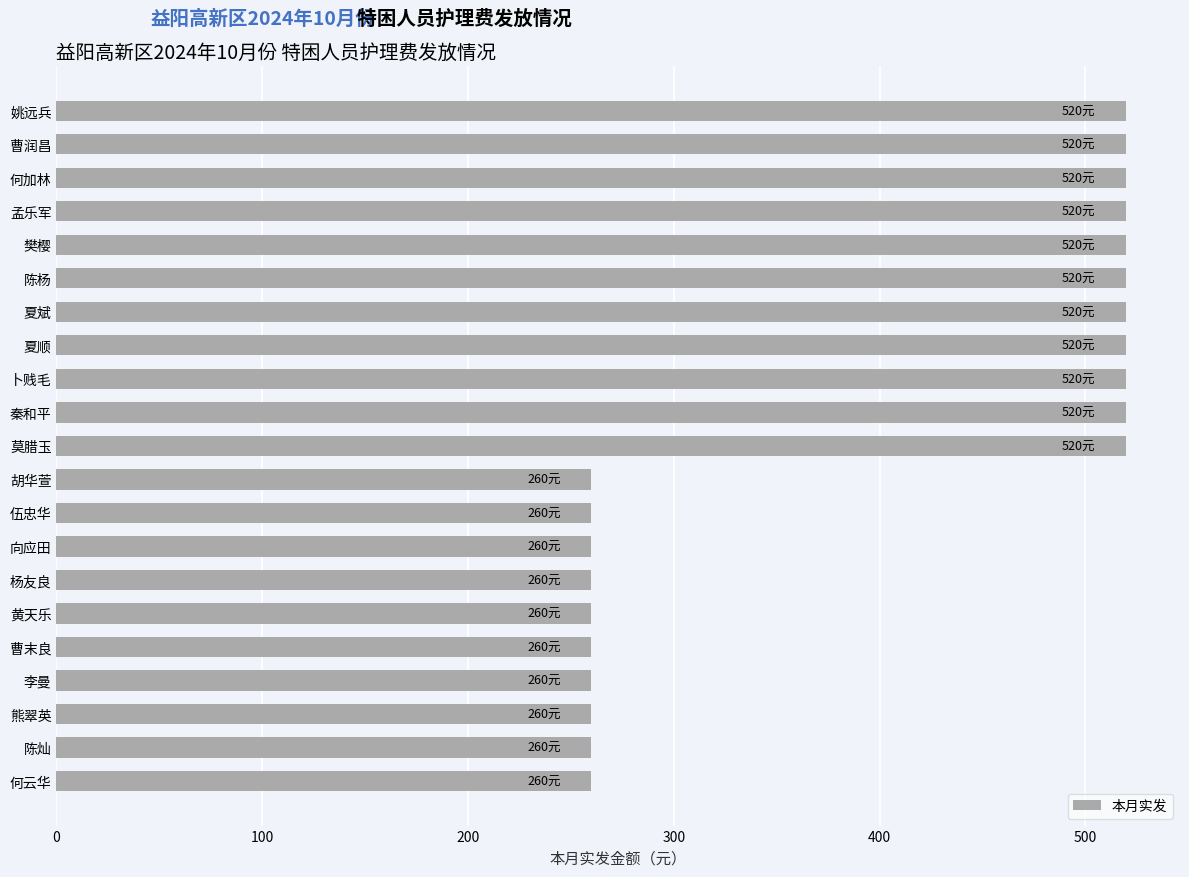

What position from the top is 何云华?

21